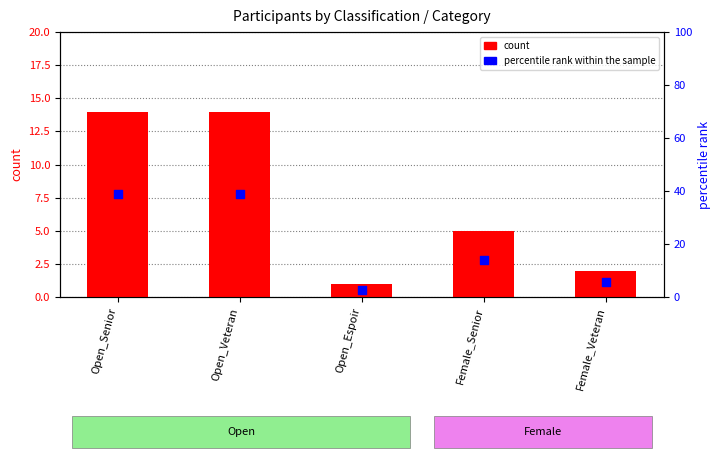

At which category is the sum across all series the highest?

Open_Senior